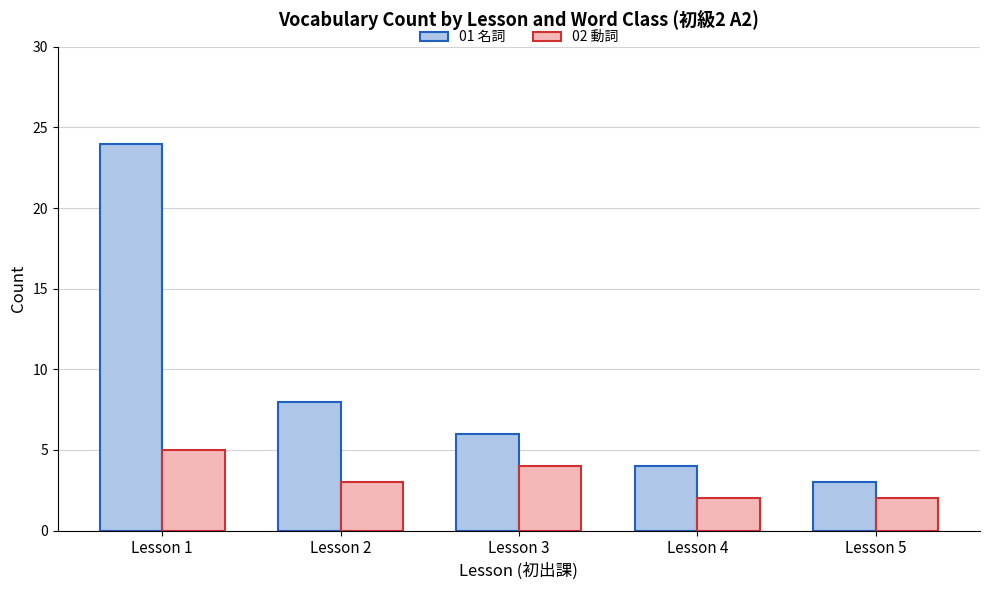

True or false: 02 動詞 has a value of 3 at Lesson 2.

True